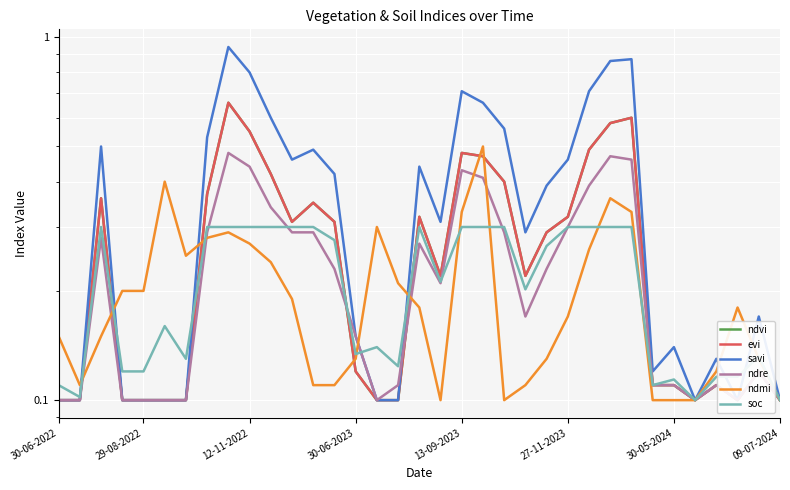

What is the total value across all series at 22?

1.2